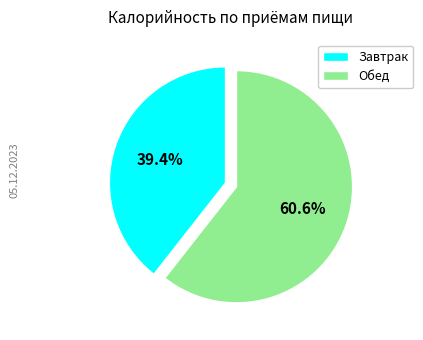

Does Завтрак account for over 50% of the chart?

No